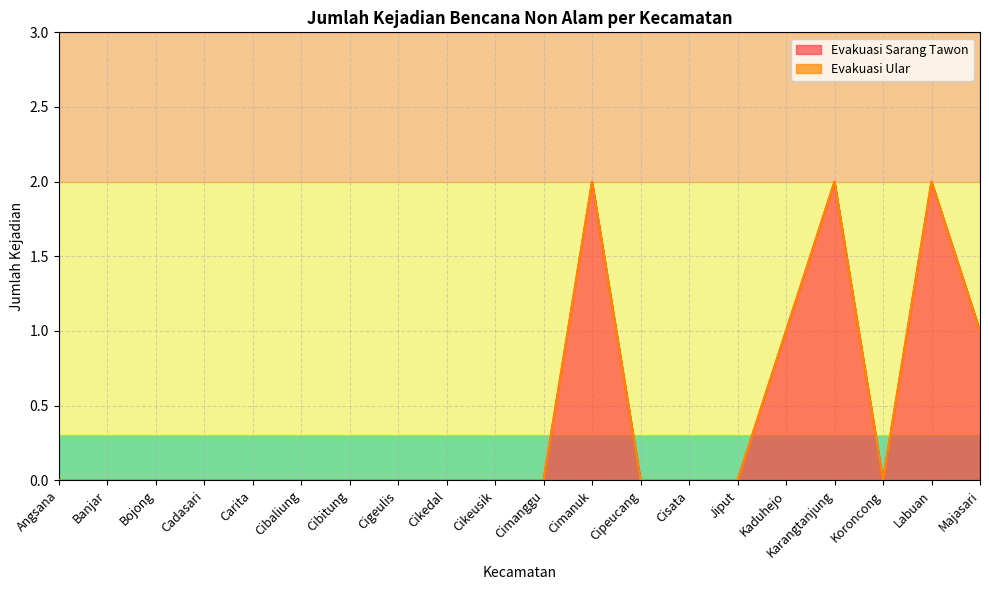

List the labels in order of value, smallest first.

Angsana, Banjar, Bojong, Cadasari, Carita, Cibaliung, Cibitung, Cigeulis, Cikedal, Cikeusik, Cimanggu, Cipeucang, Cisata, Jiput, Koroncong, Kaduhejo, Majasari, Cimanuk, Karangtanjung, Labuan